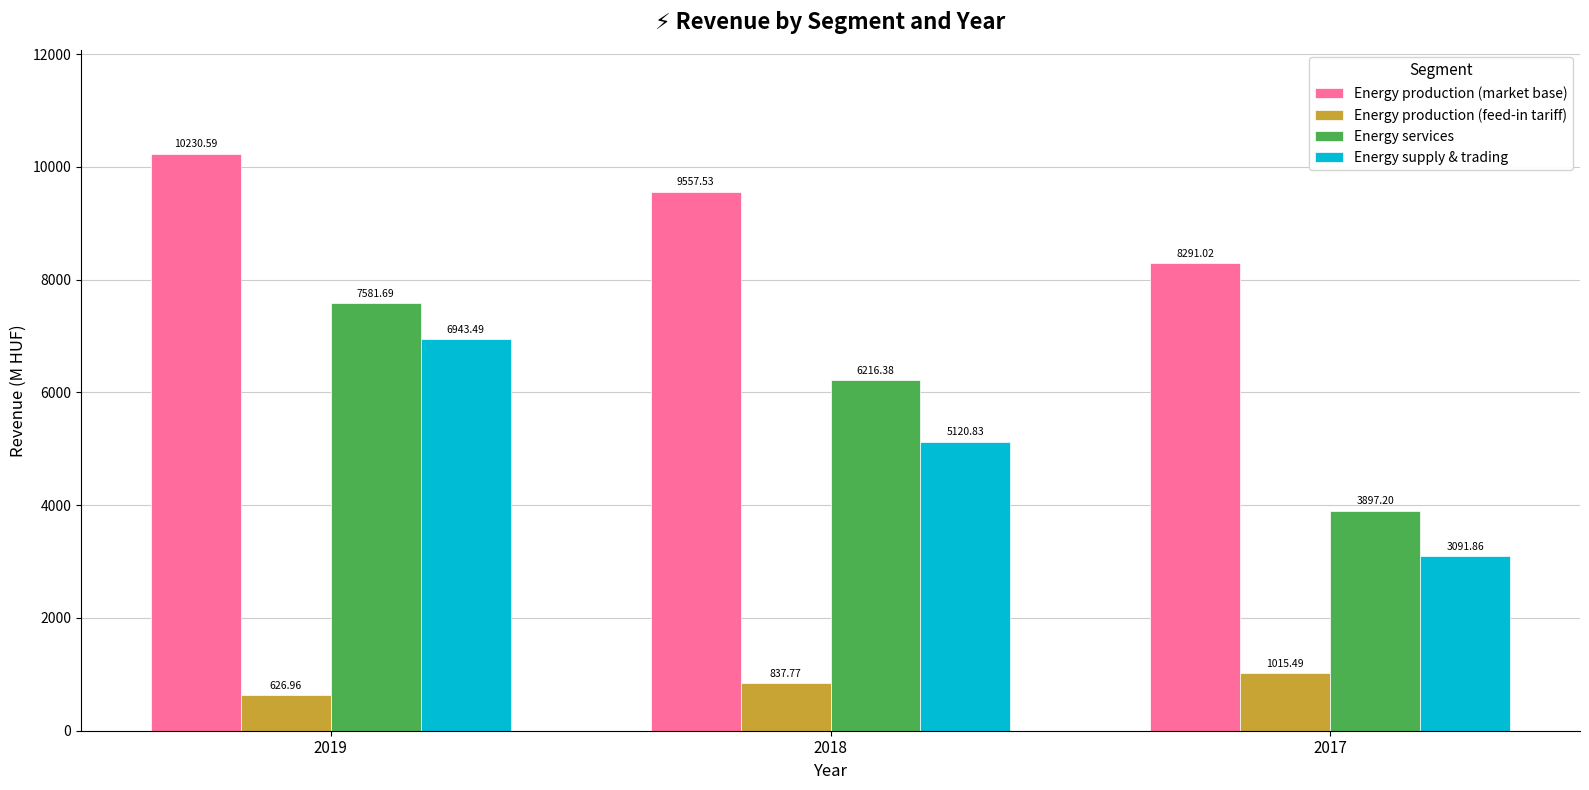

Are the bars horizontal?

No